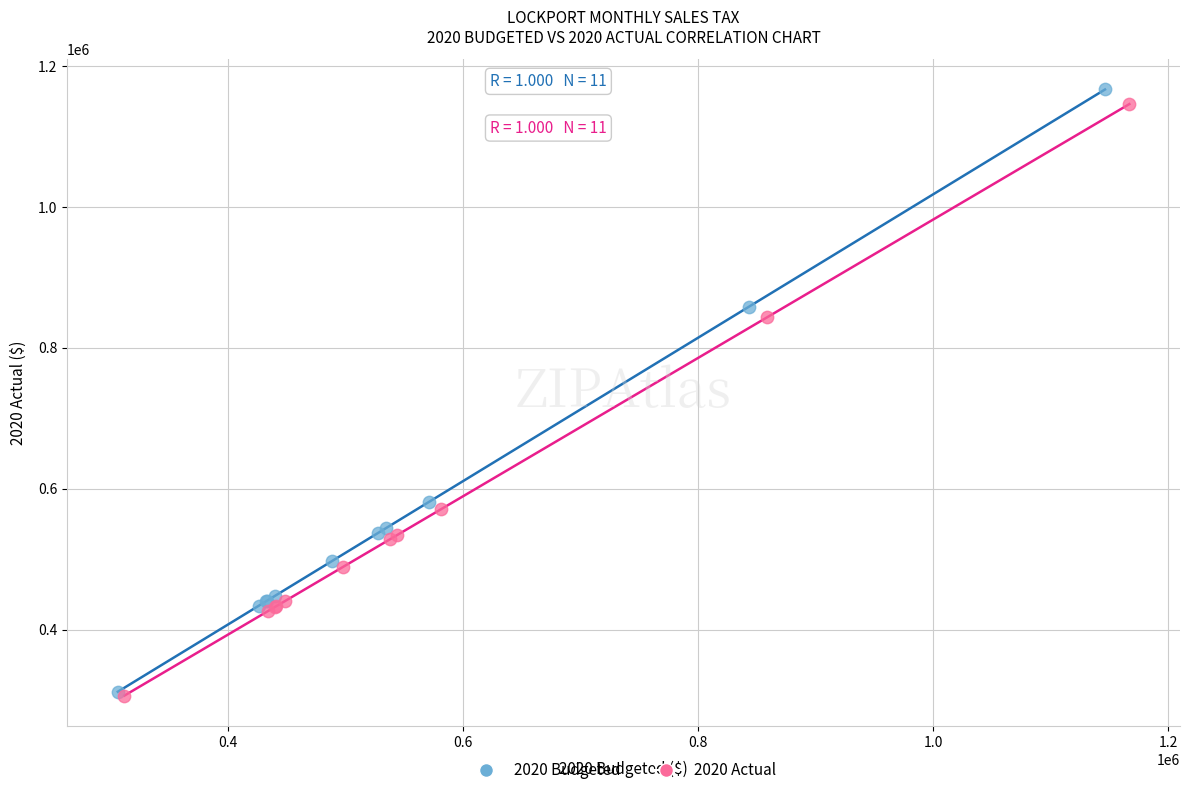

Which series has the largest Y range (max minus min)?

2020 Budgeted